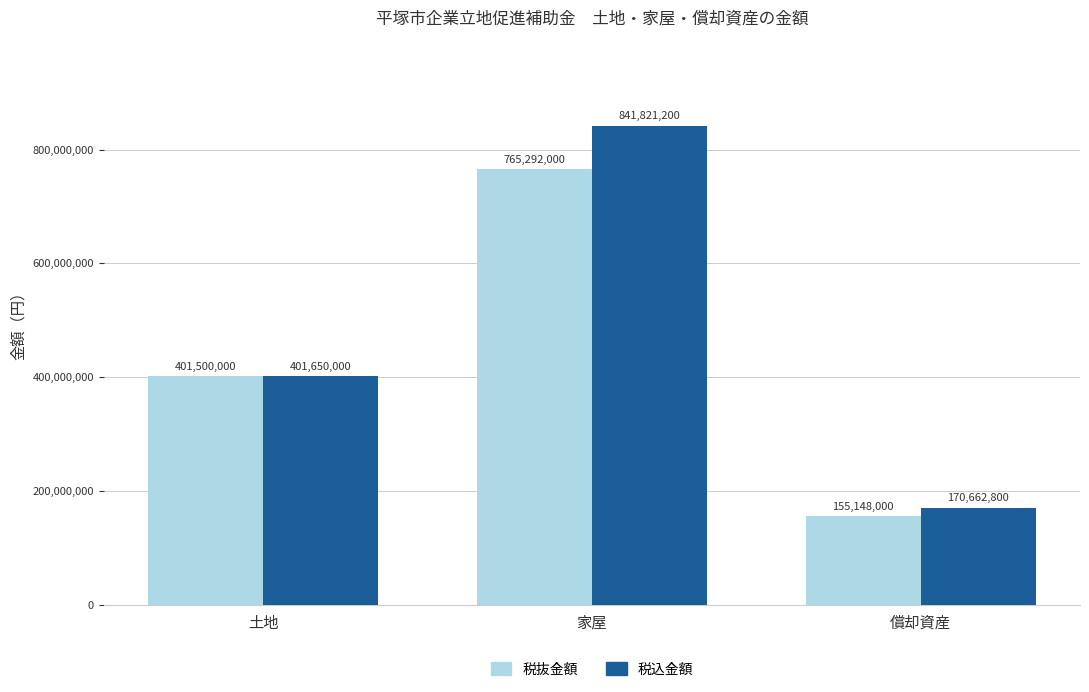

Reading left to right, extract all data points from this chart.

税抜金額: 土地=401500000	家屋=765292000	償却資産=155148000
税込金額: 土地=401650000	家屋=841821200	償却資産=170662800